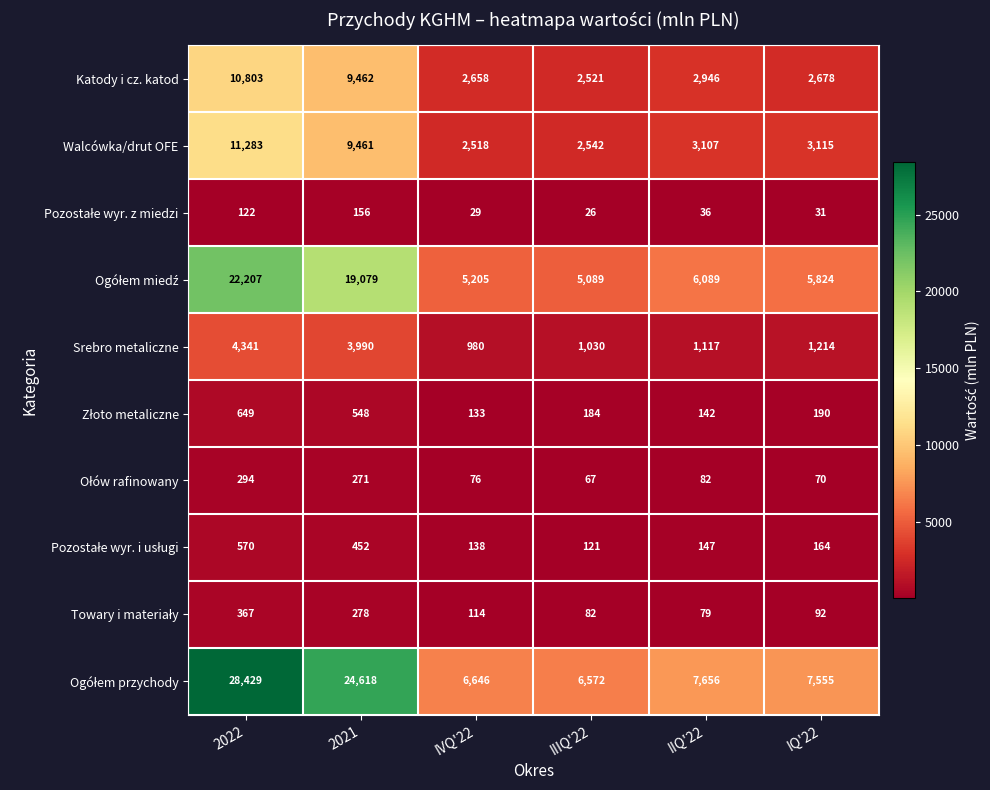

What is the maximum value shown in the chart?

28429